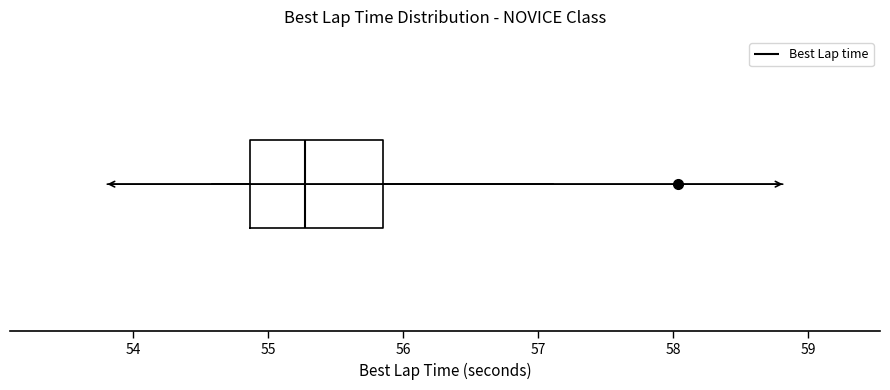

Transcribe this box plot: give where the median line is, the range the box spans, and where the two whiskers end, as read against the x-axis. The values are not printed on the chart, so give them approximately, as read against the axis.

median 55.3, box 54.9 to 55.8, whiskers 54.6 to 57.1